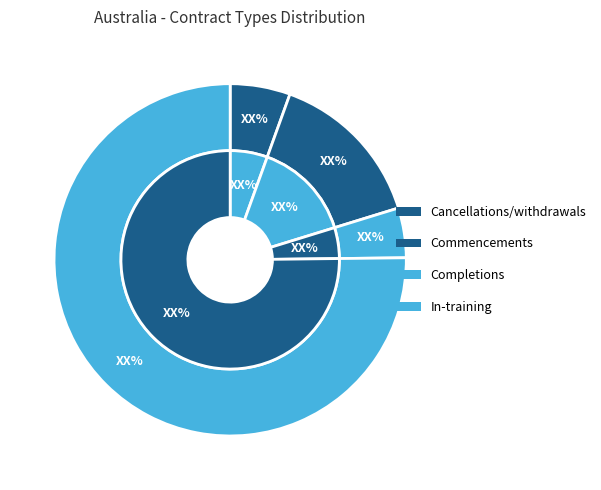

Count the number of slices in the pie.

4